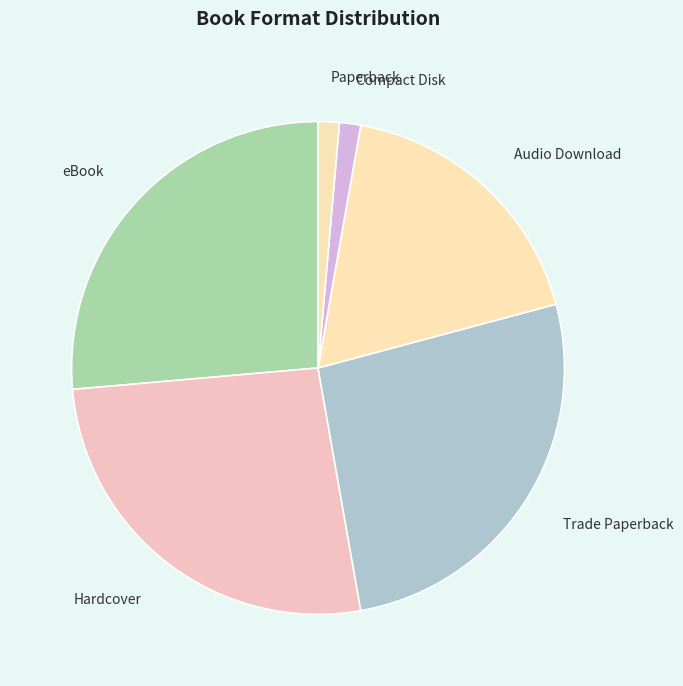

Which has a higher value, Audio Download or Paperback?

Audio Download